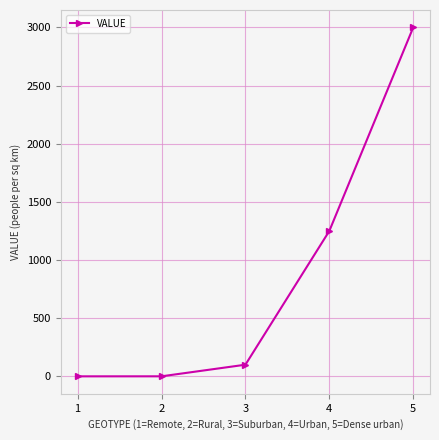

The chart shows a value of 100.0 at 3. True or false?

True